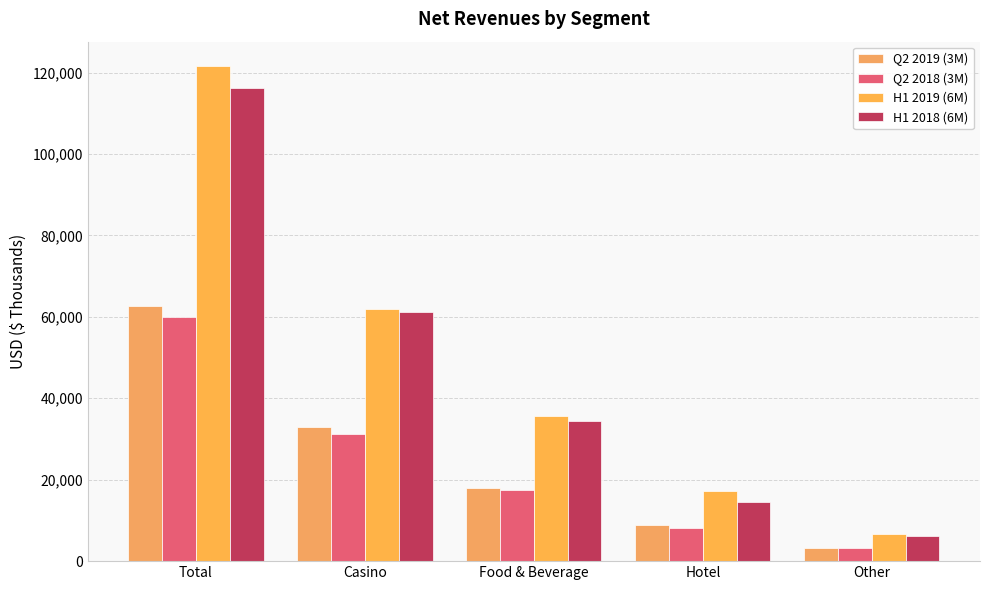

Between Food & Beverage and Other, which series saw the biggest shift?

H1 2019 (6M)